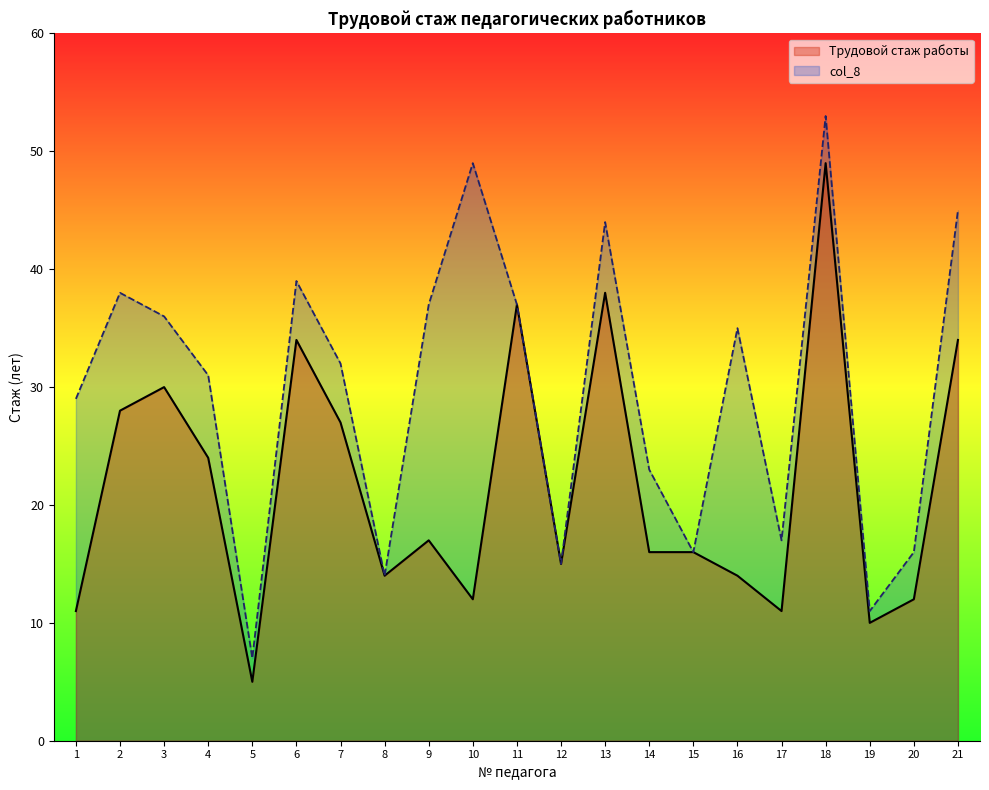

What is the average value of the col_8 series?

30